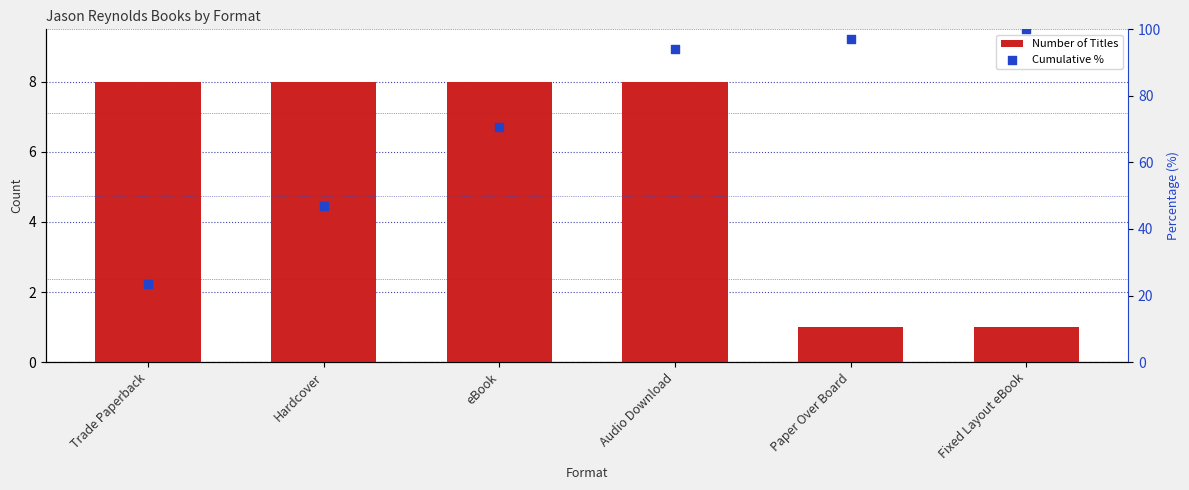

At how many categories does at least one series exceed 15?

6